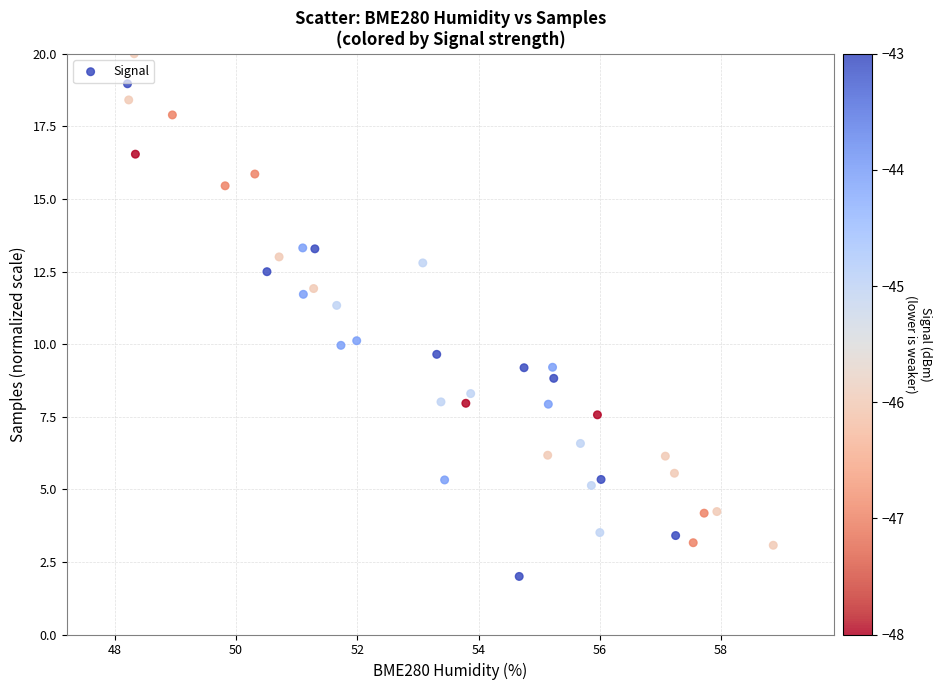

What is the range of Y values (max minus min)?

18.0